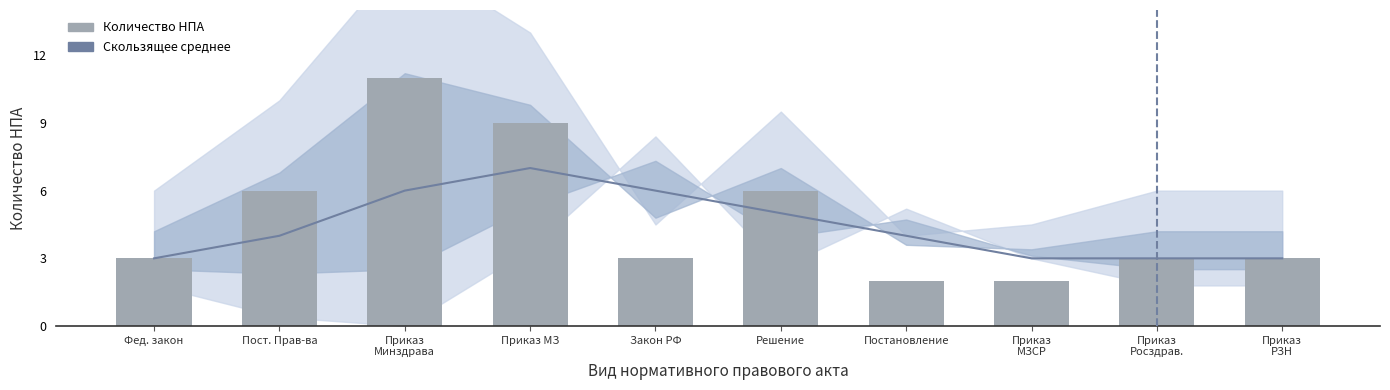

List the series in order of their peak value, highest first.

Количество НПА, Скользящее среднее